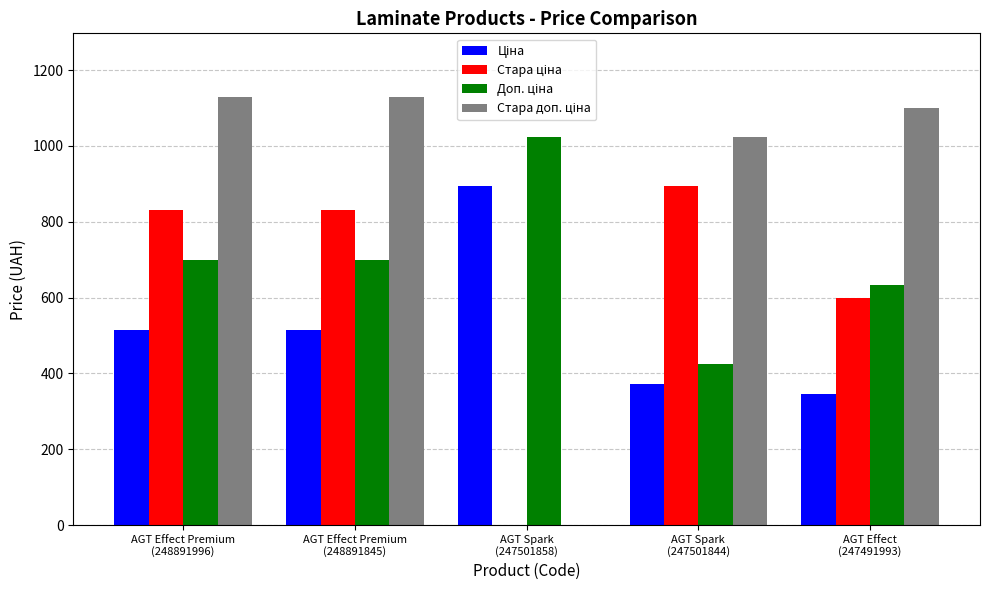

What is the greatest value displayed?

1128.0